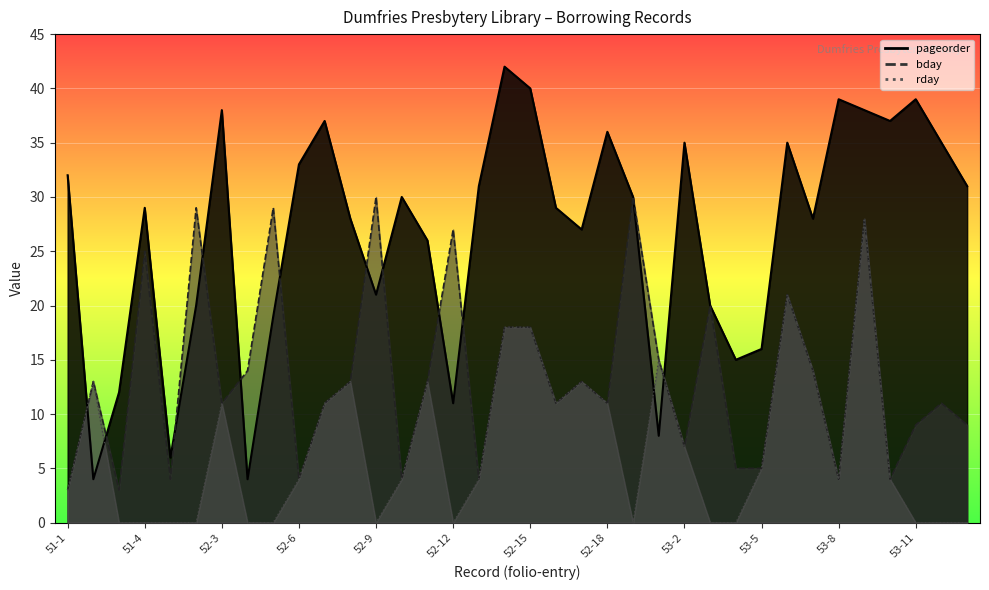

What is the spread (max minus min) of values at 53-12?

35